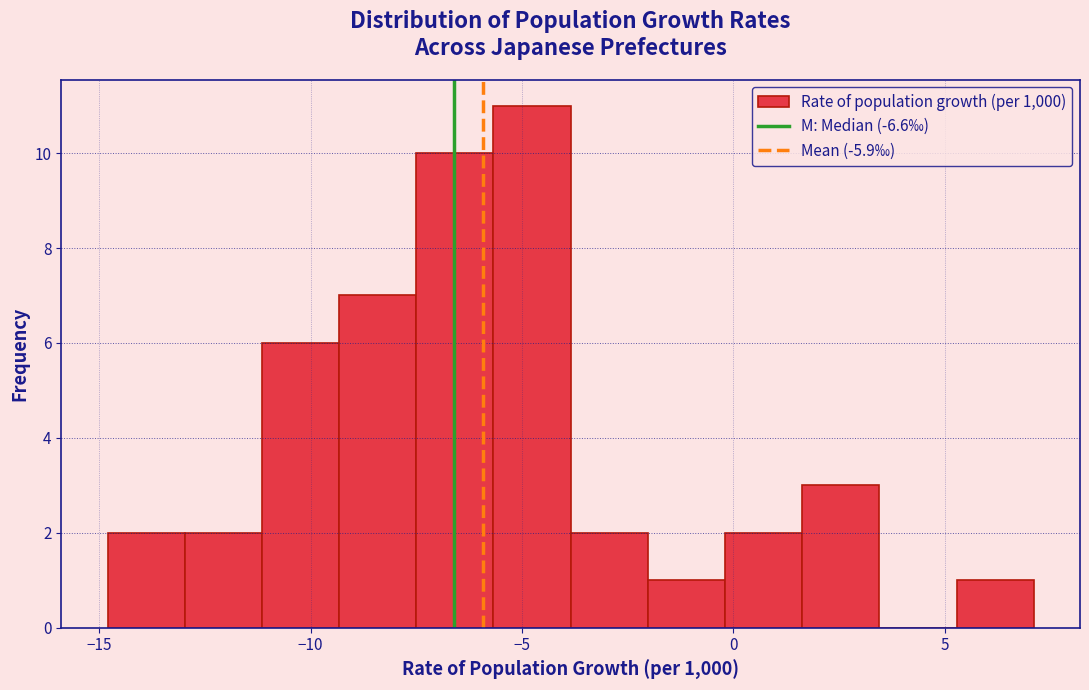

Around what value on the x-axis is the tallest bar? Give the approximate position of its centre, as read against the axis.

-5.0